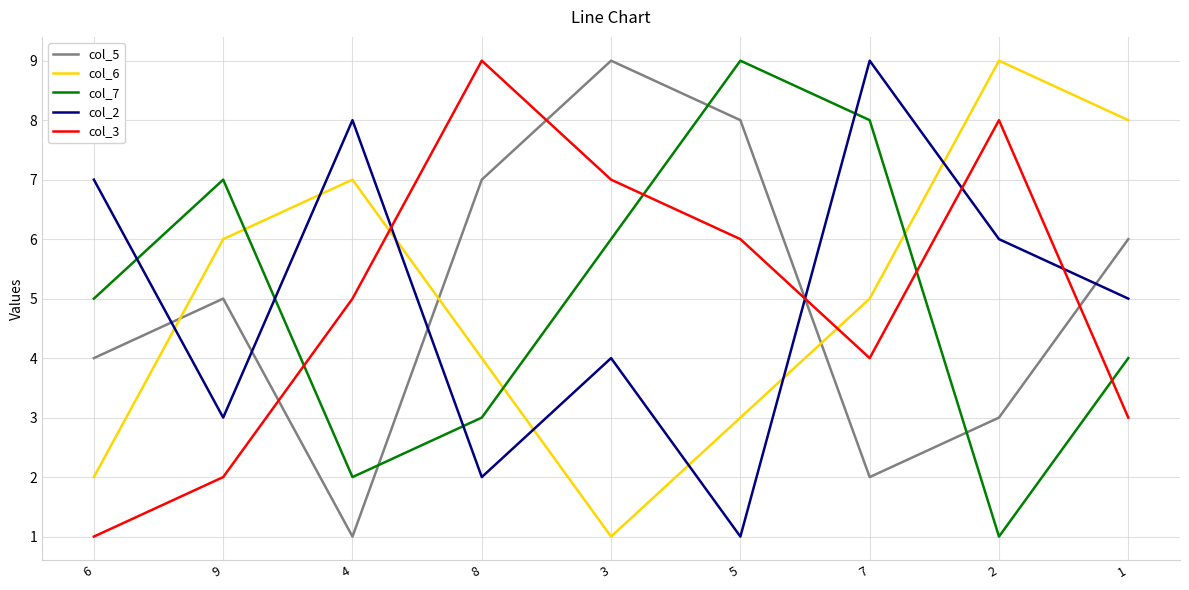

Rank the series at 7 from highest to lowest value.

col_2, col_7, col_6, col_3, col_5